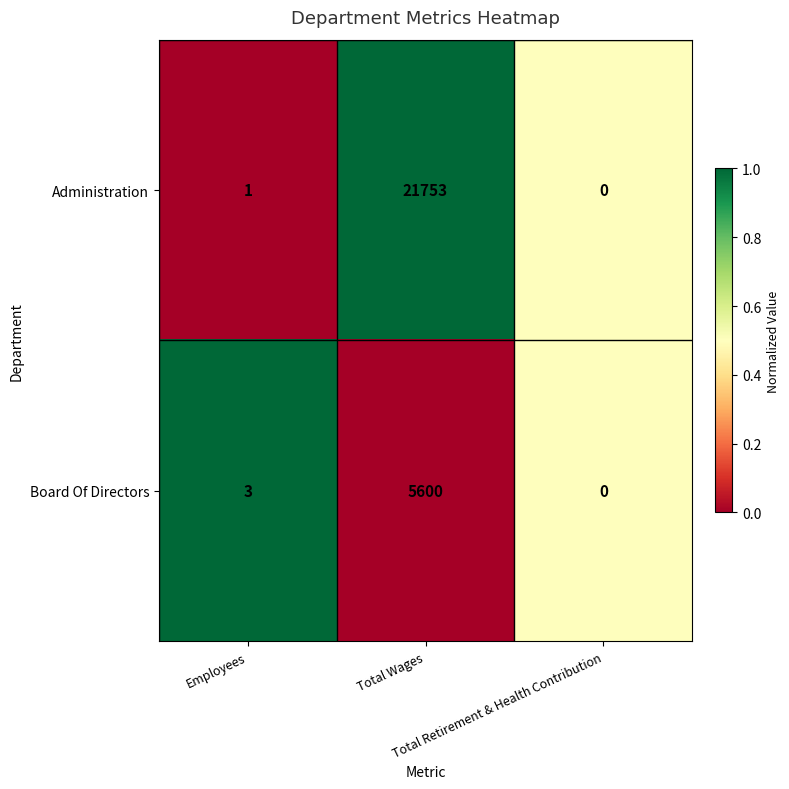

Which series has the widest spread of values?

Administration